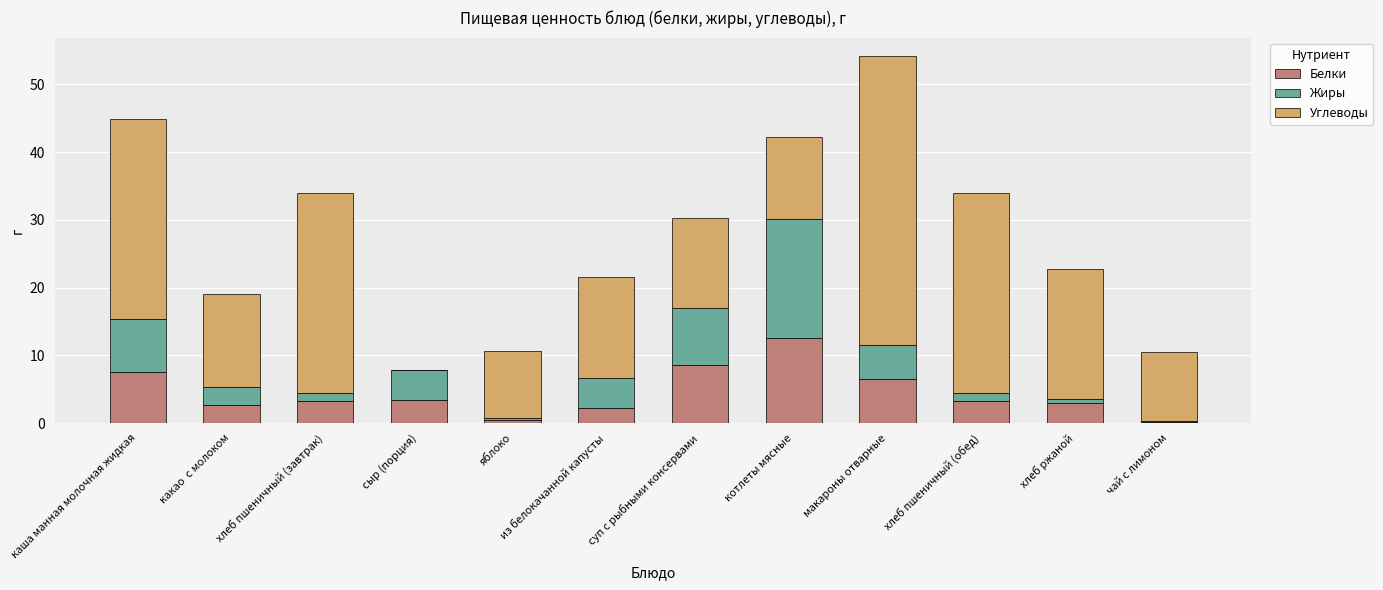

What are all the series names shown in the legend?

Белки, Жиры, Углеводы